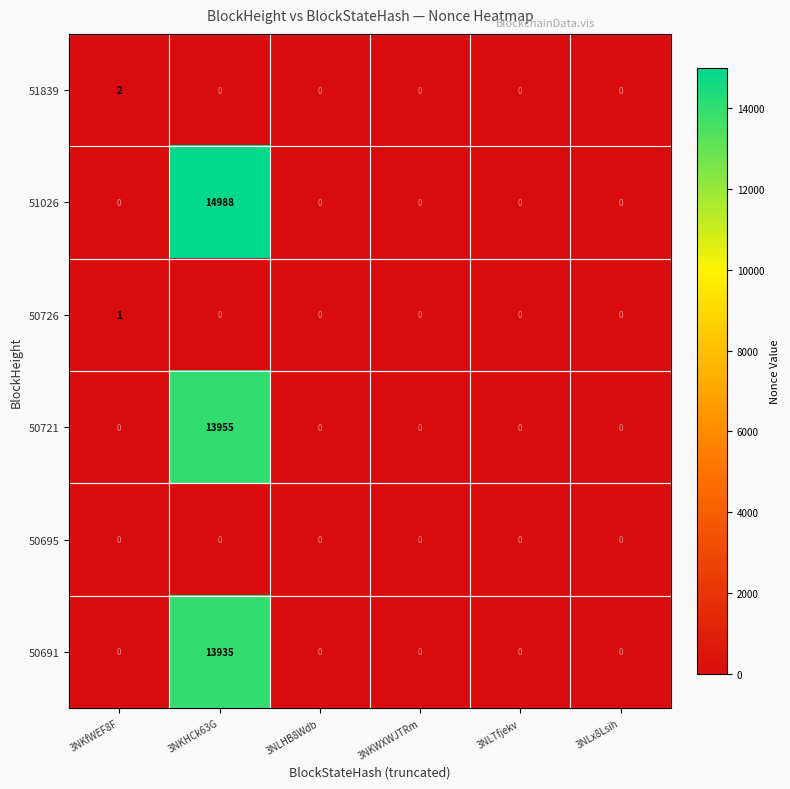

Is it true that 51839 equals 0 at 3NKHCk63G?

True